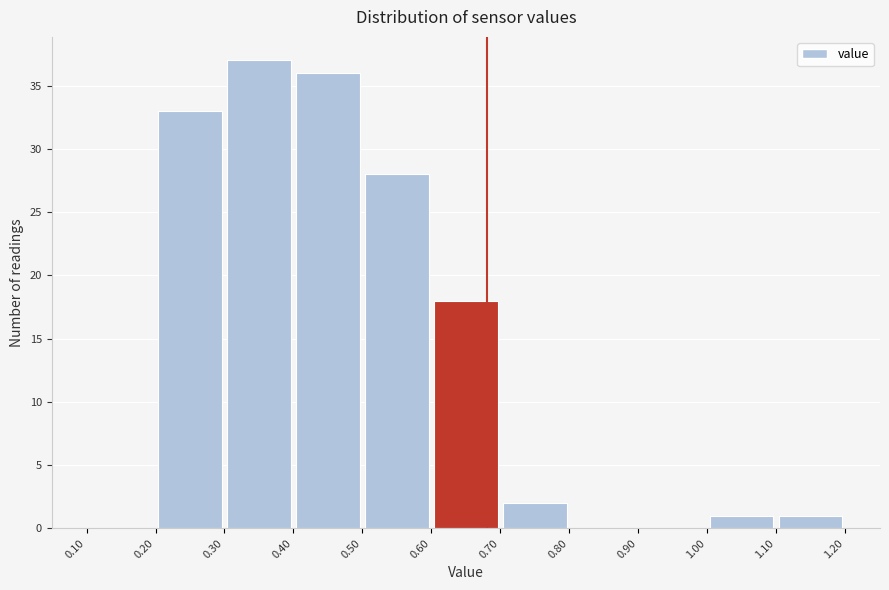

Over which range of the x-axis is the bar tallest?

0.30 to 0.40